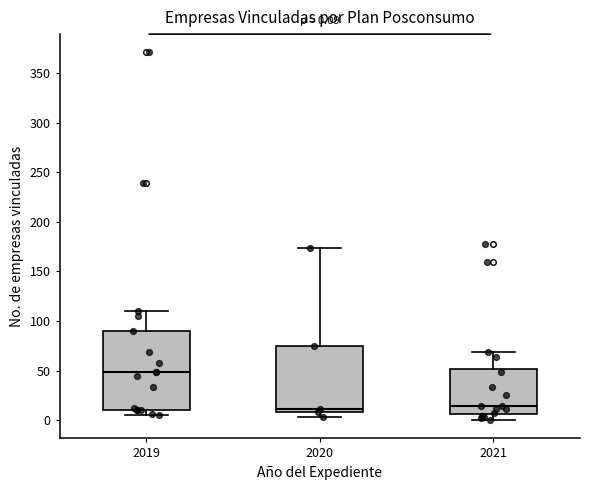

Which box's median line is the highest?

2019